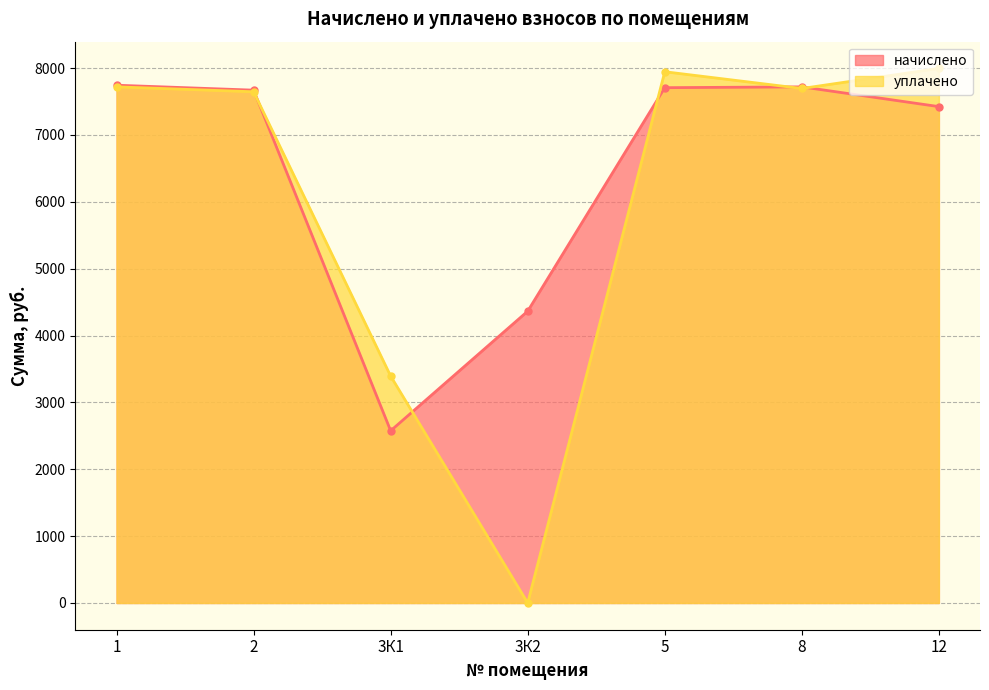

How many interior local peaks does the уплачено series have?

1